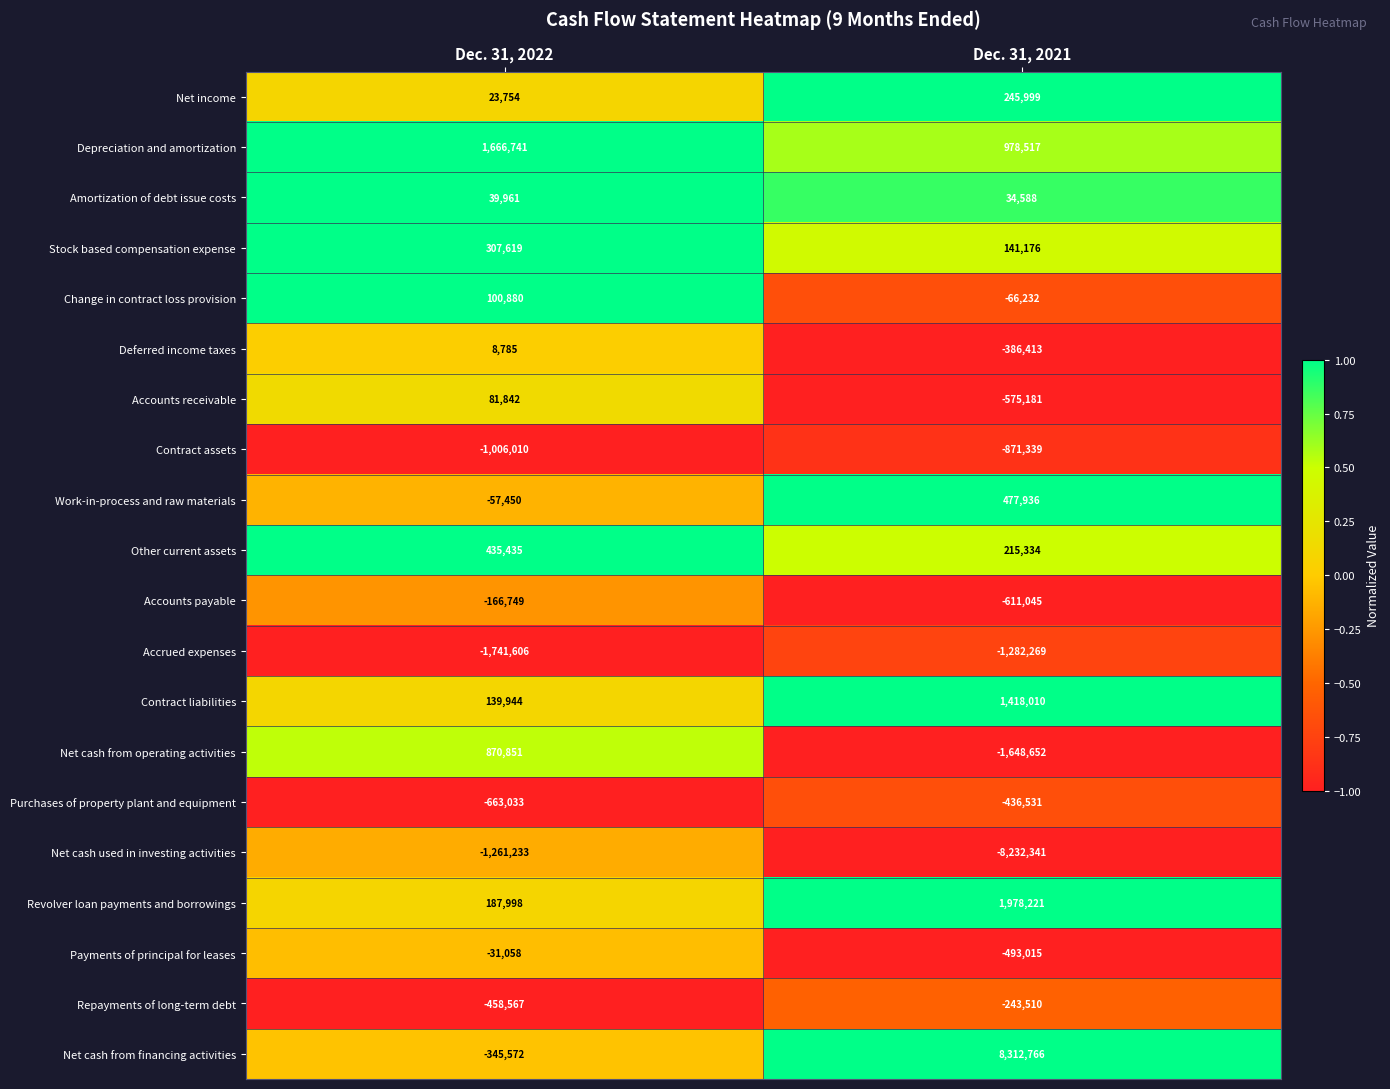

The value of Other current assets at Dec. 31, 2021 is 128307. True or false?

False